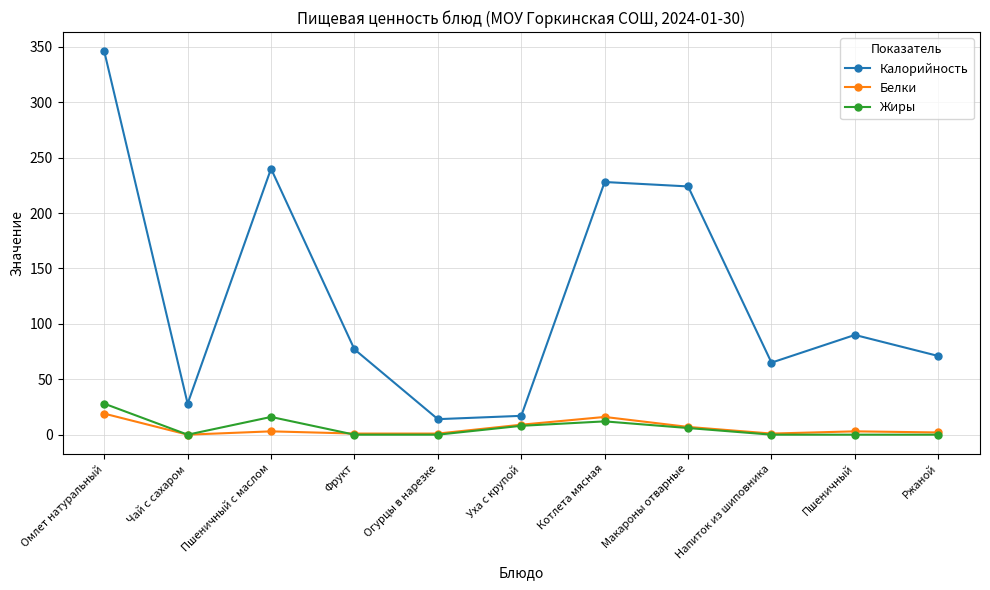

Is it true that Жиры equals 6 at Макароны отварные?

True